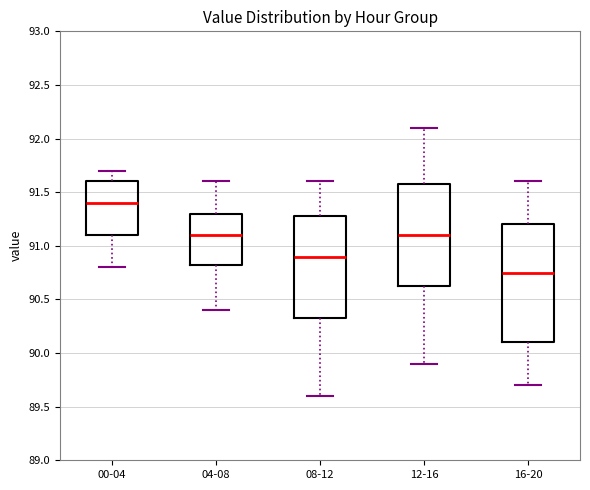

Which box has the highest median line?

00-04